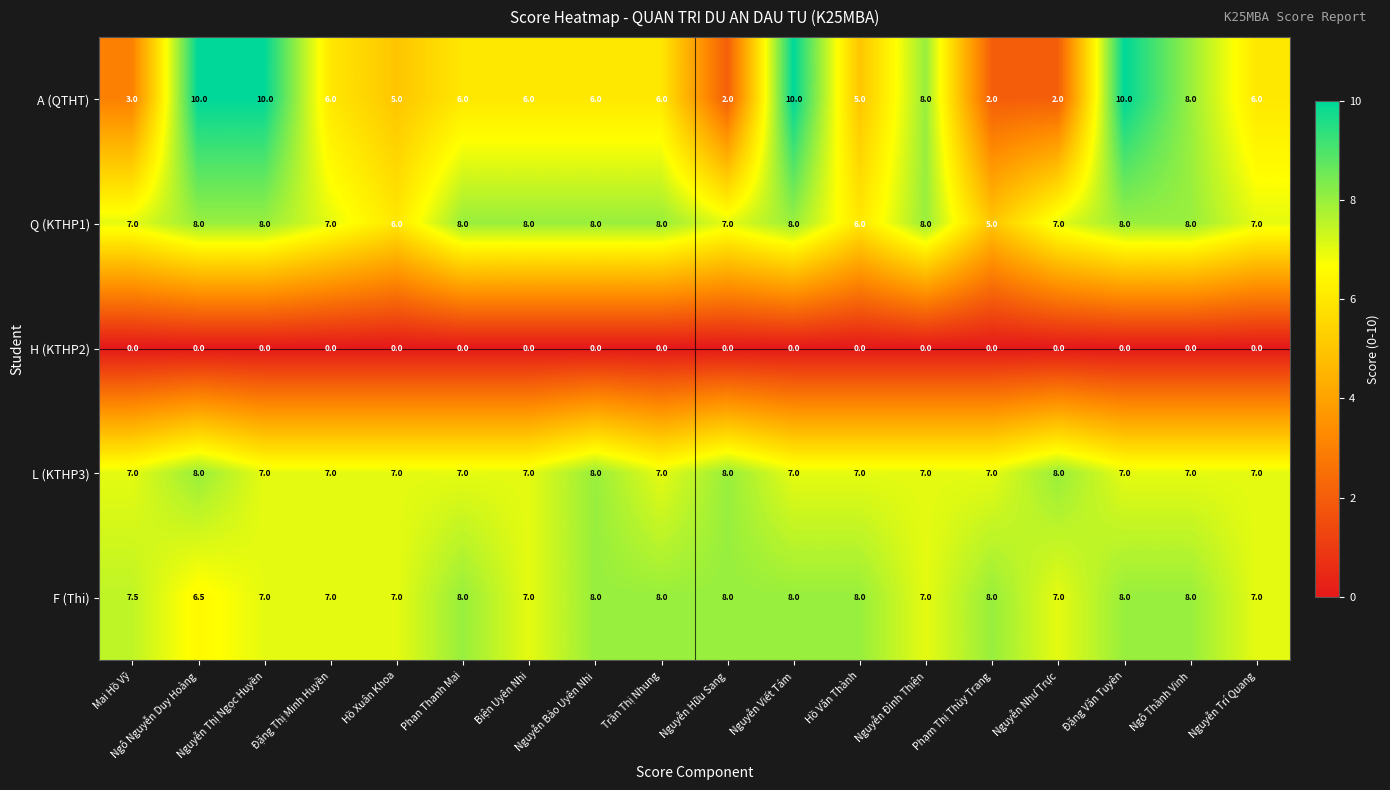

Count the L (KTHP3) values in the range 7 to 8.

18